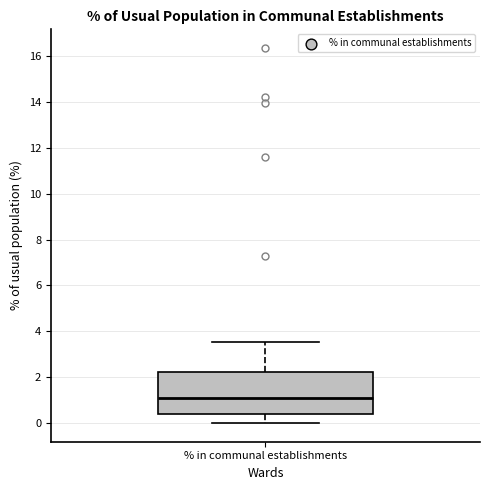

Transcribe this box plot: give where the median line is, the range the box spans, and where the two whiskers end, as read against the y-axis. The values are not printed on the chart, so give them approximately, as read against the axis.

median 1.0, box 0.4 to 2.2, whiskers 0.0 to 3.6